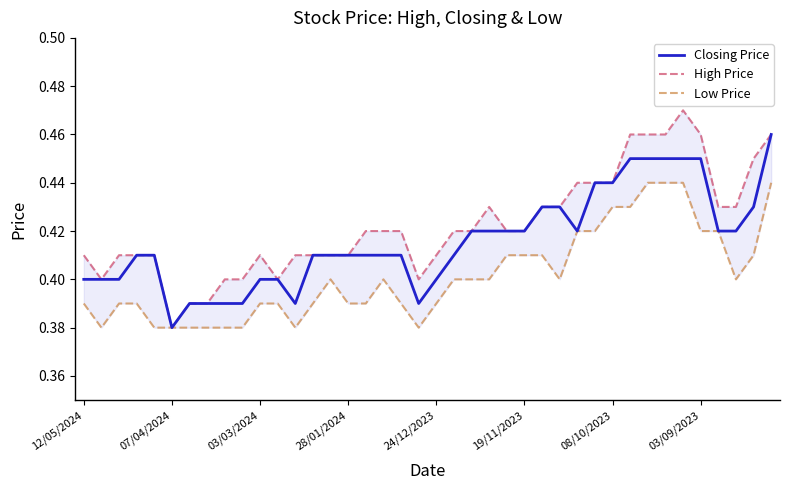

Reading left to right, extract all data points from this chart.

Closing Price: 0.4	0.4	0.4	0.4	0.4	0.4	0.4	0.4	0.4	0.4	0.4	0.4	0.4	0.4	0.4	0.4	0.4	0.4	0.4	0.4	0.4	0.4	0.4	0.4	0.4	0.4	0.4	0.4	0.4	0.4	0.4	0.5	0.5	0.5	0.5	0.5	0.4	0.4	0.4	0.5
High Price: 0.4	0.4	0.4	0.4	0.4	0.4	0.4	0.4	0.4	0.4	0.4	0.4	0.4	0.4	0.4	0.4	0.4	0.4	0.4	0.4	0.4	0.4	0.4	0.4	0.4	0.4	0.4	0.4	0.4	0.4	0.4	0.5	0.5	0.5	0.5	0.5	0.4	0.4	0.5	0.5
Low Price: 0.4	0.4	0.4	0.4	0.4	0.4	0.4	0.4	0.4	0.4	0.4	0.4	0.4	0.4	0.4	0.4	0.4	0.4	0.4	0.4	0.4	0.4	0.4	0.4	0.4	0.4	0.4	0.4	0.4	0.4	0.4	0.4	0.4	0.4	0.4	0.4	0.4	0.4	0.4	0.4